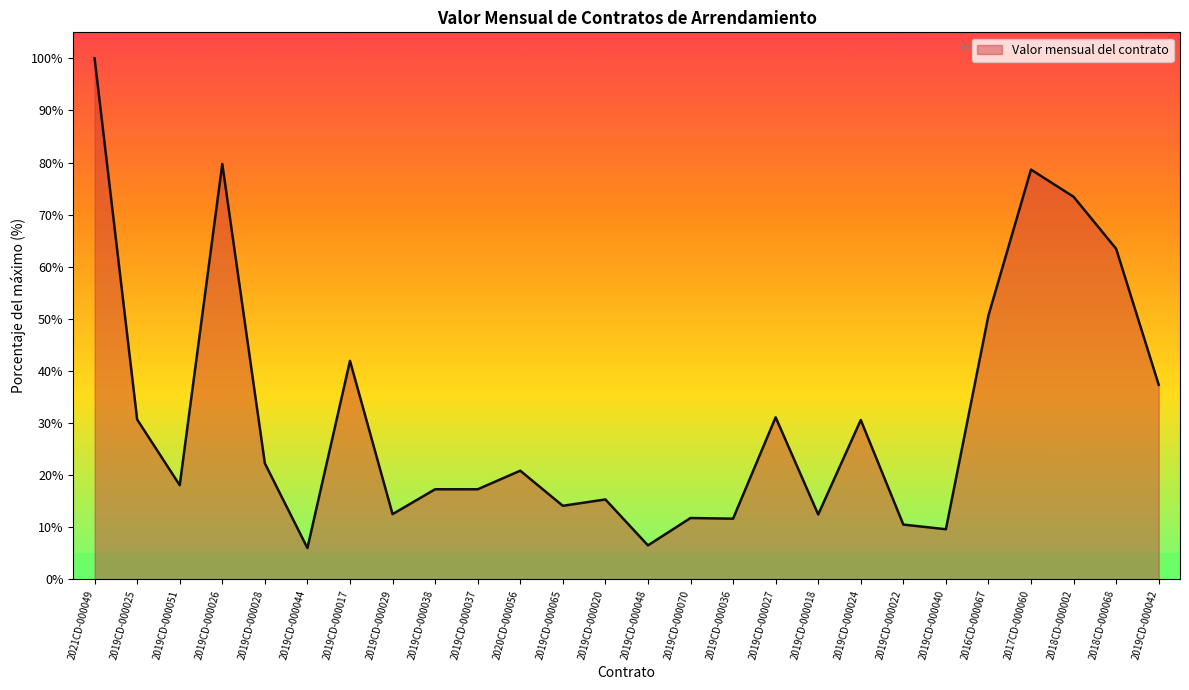

The value at 2019CD-000018 is 3.0. True or false?

False